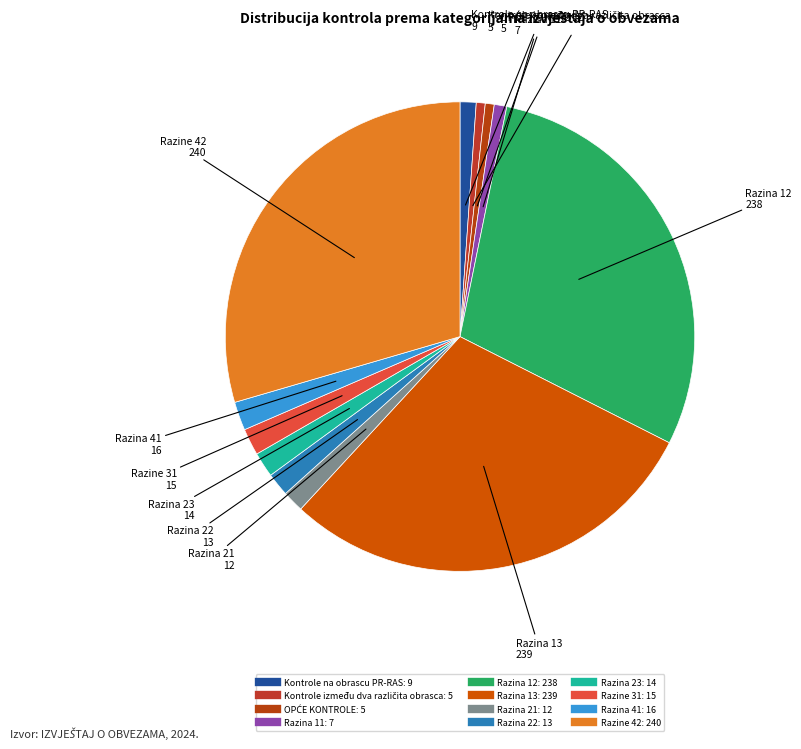

Is it true that Razina 11 is 11% of the pie?

False